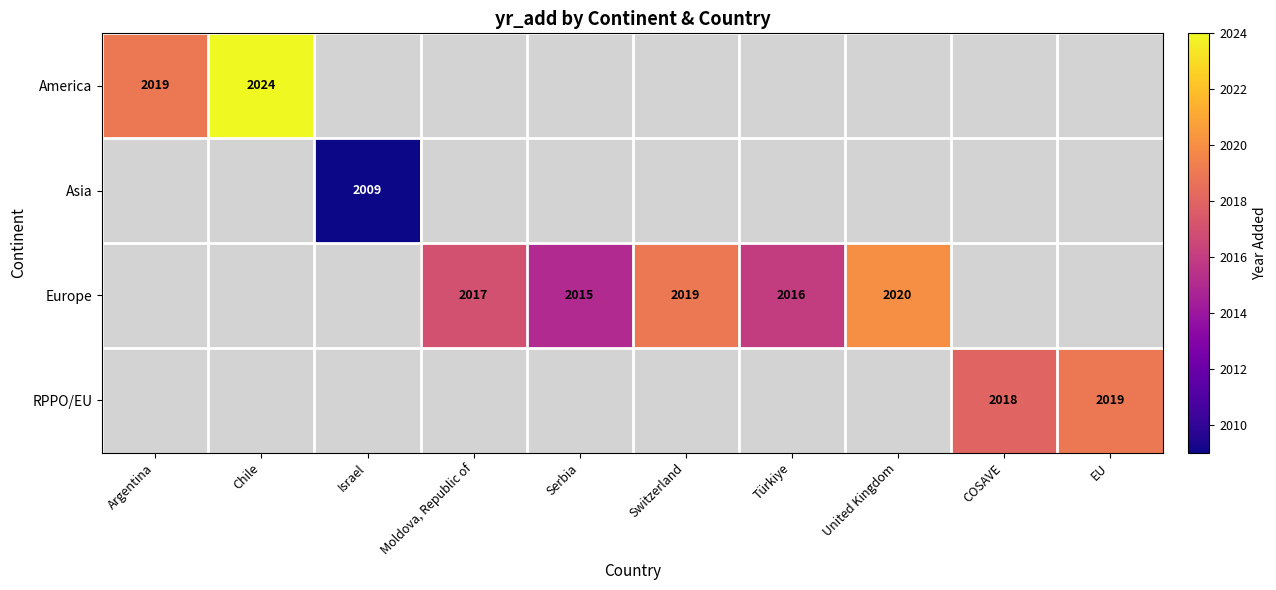

The value of Asia at Israel is 1107. True or false?

False